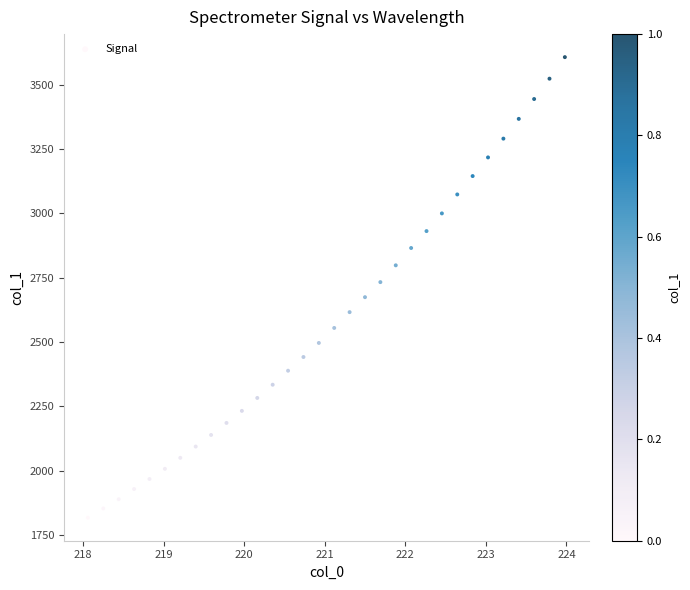

What is the range of Y values (max minus min)?

1791.3